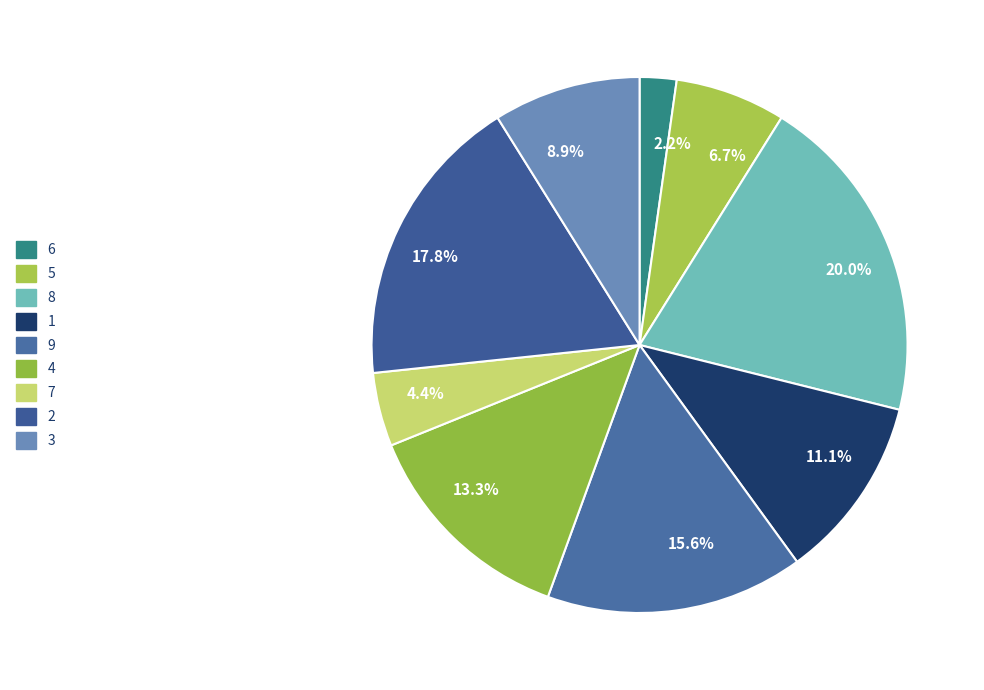

To the nearest percent, what is the average slice percentage?

11%